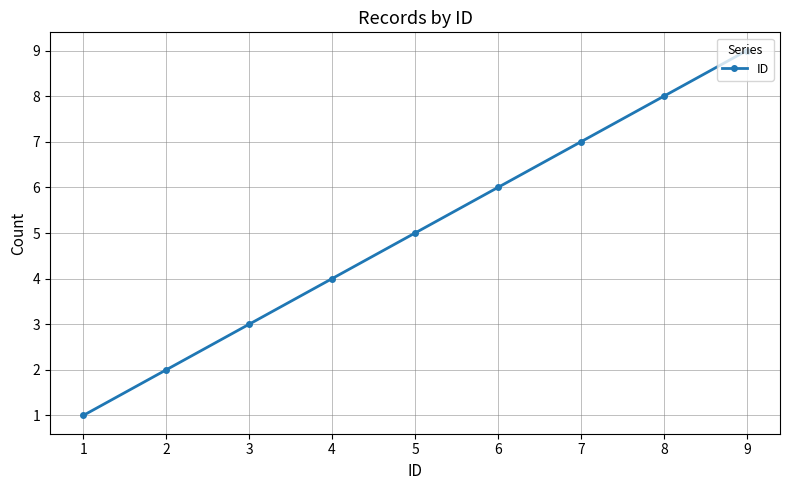

At which category does the chart reach its minimum across all series?

1